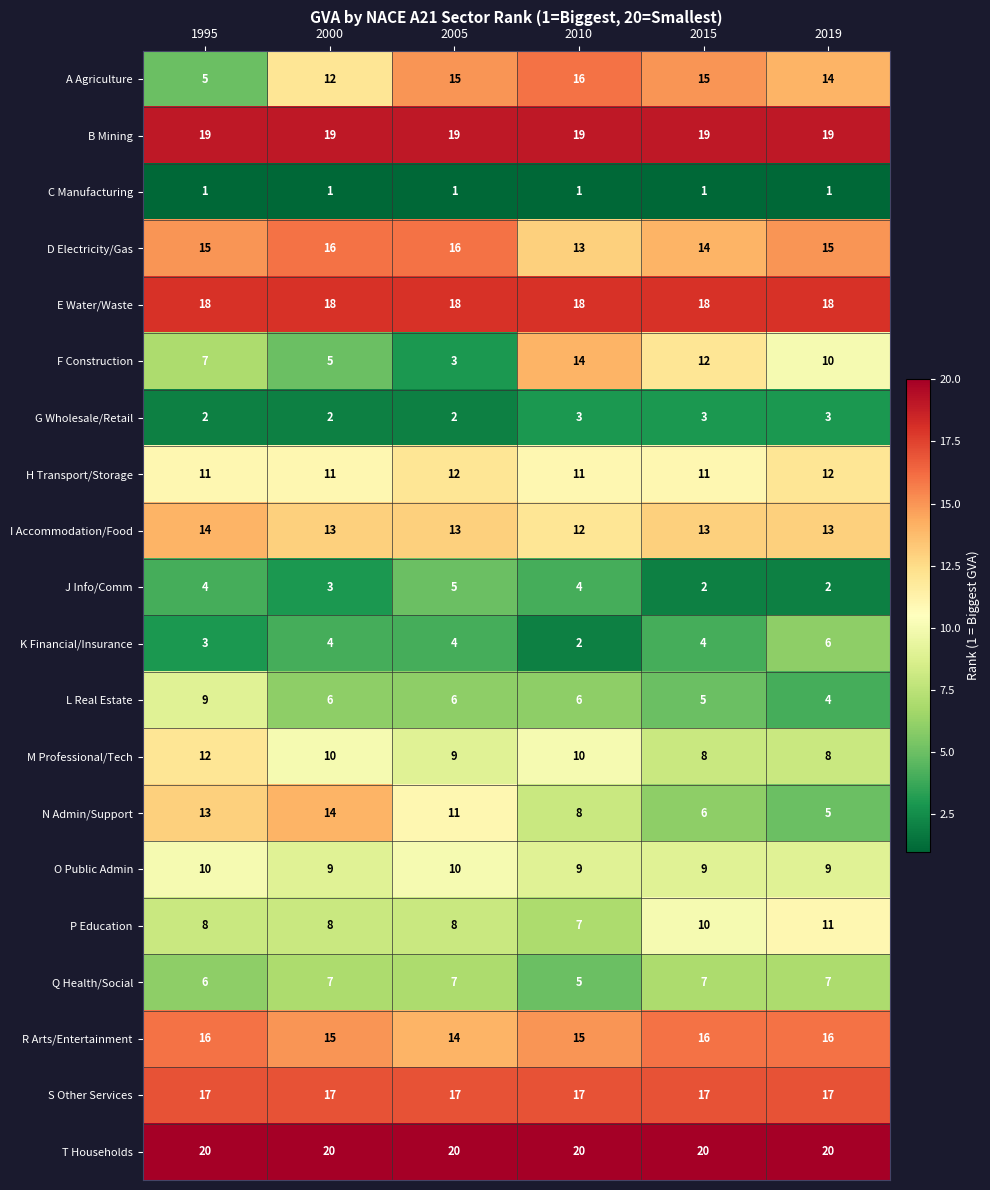

How many values in the J Info/Comm series are below 4?

3